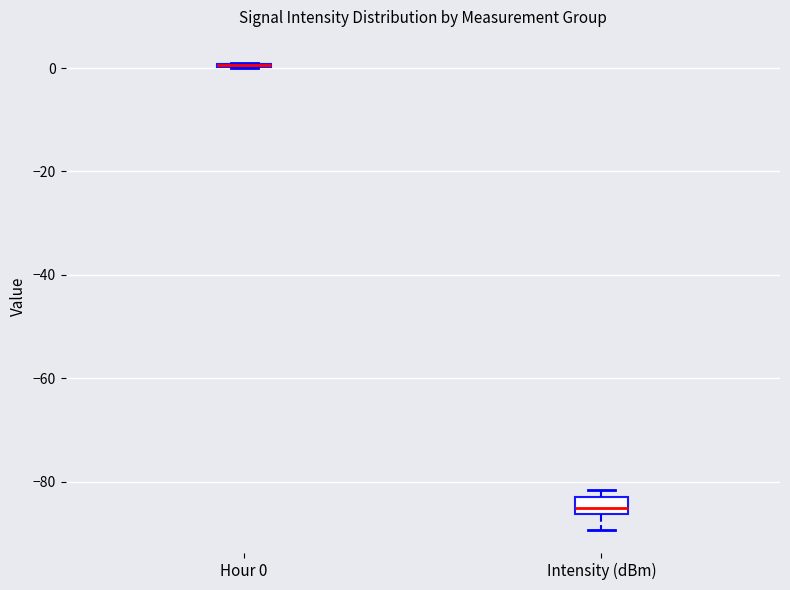

Reading left to right, transcribe this box plot: for each box, give where its median line is, the range the box spans, and where its two whiskers end, as read against the y-axis. The values are not printed on the chart, so give them approximately, as read against the axis.

Hour 0: box collapsed to a line at 0, whiskers 0 to 0
Intensity (dBm): median -86 (inside the box), box -86 to -82, whiskers -90 to -82 (just above the box's upper edge)